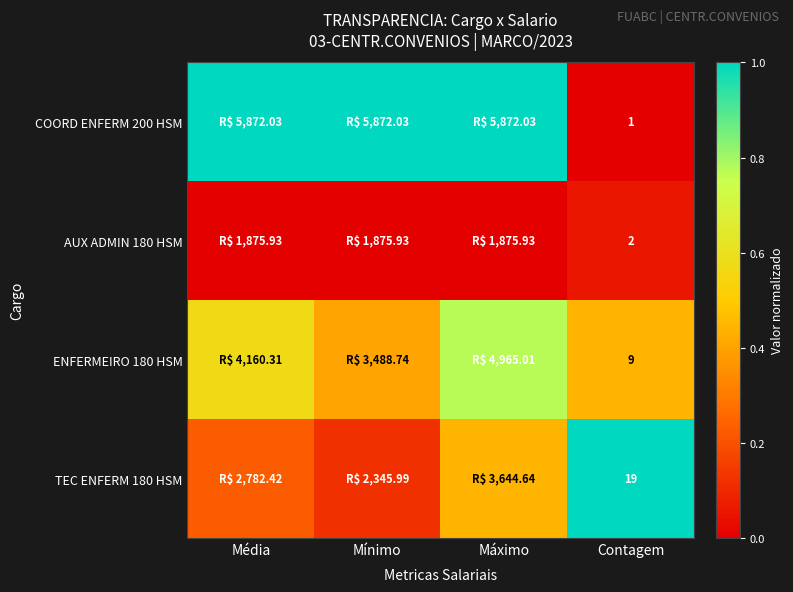

What is the total value across all series at Mínimo?

1.5